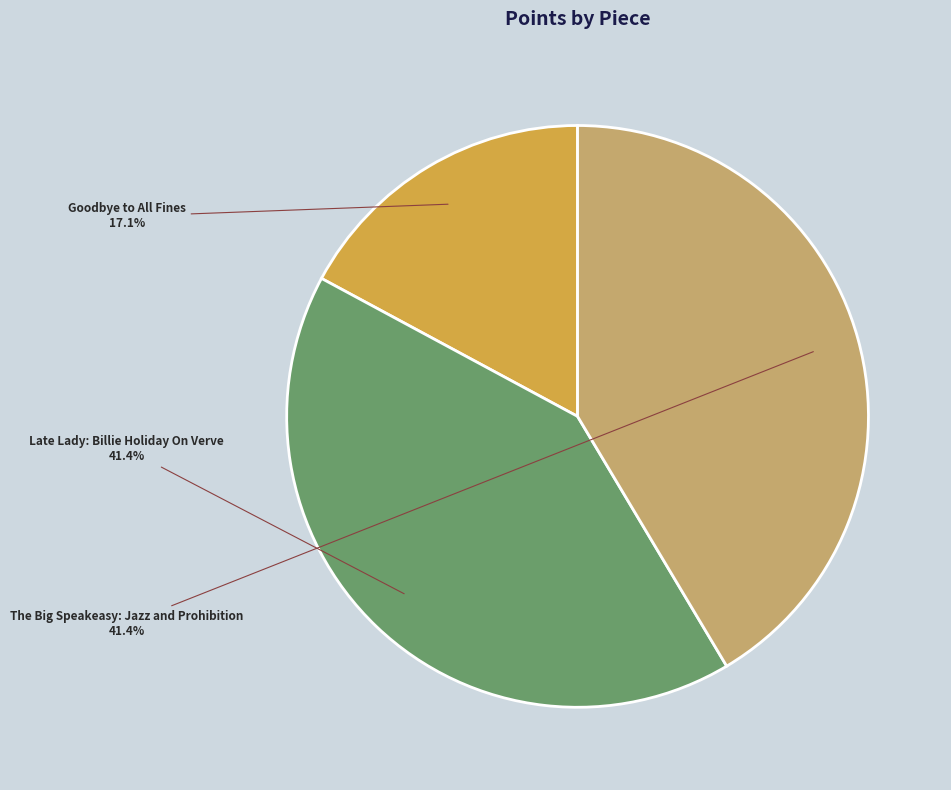

Is there any slice that represents more than half of the pie?

No